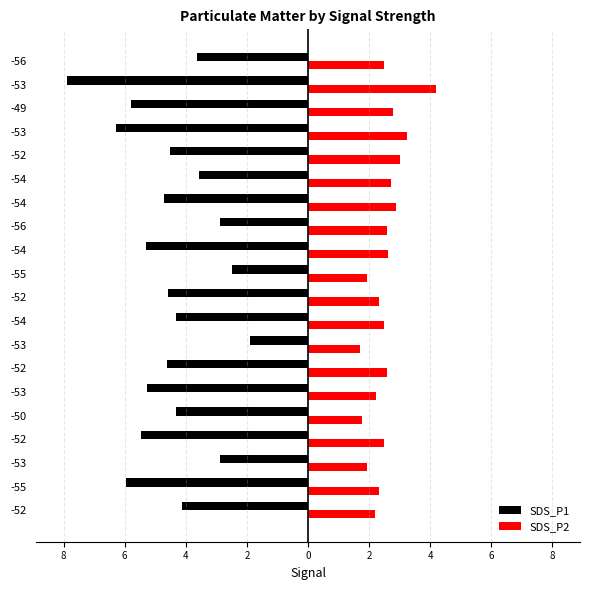

What are all the series names shown in the legend?

SDS_P1, SDS_P2